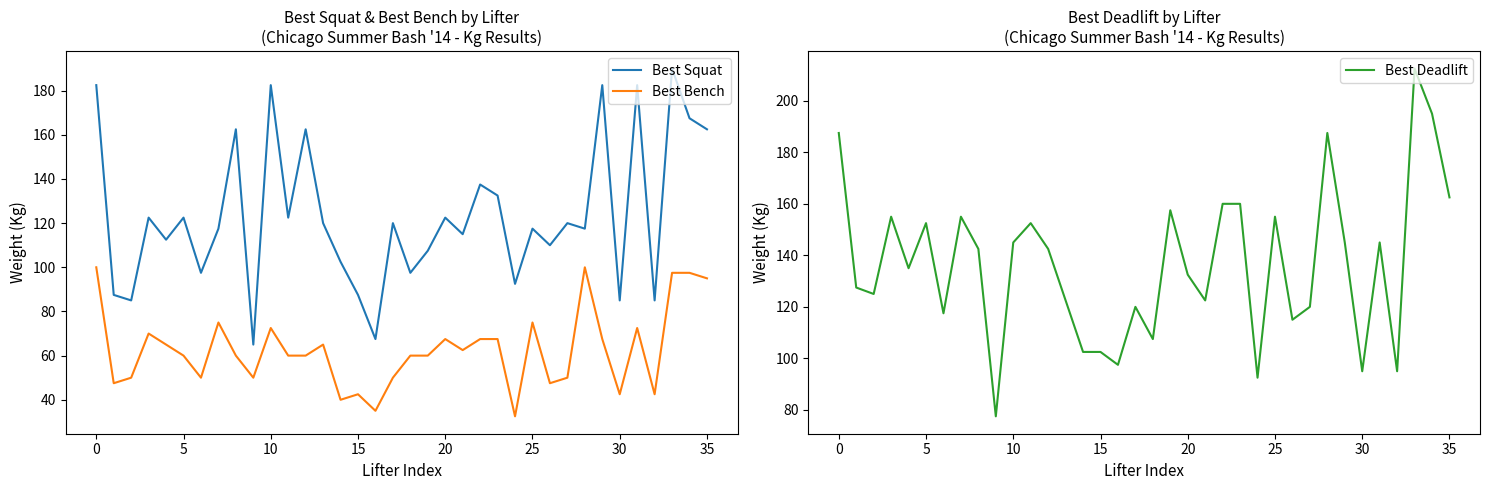

At which category does the chart reach its minimum across all series?

24